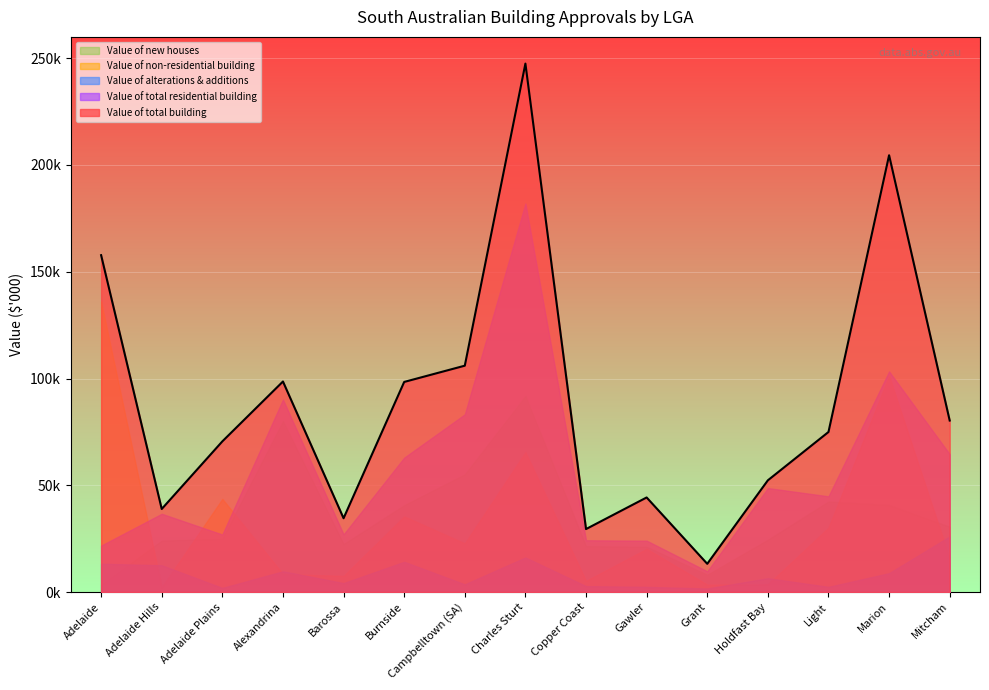

Which series has the widest spread of values?

Value of total building